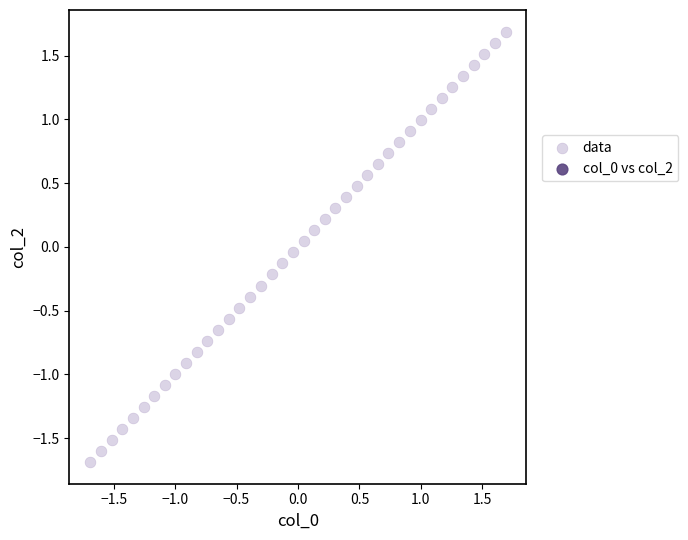

What is the range of X values (max minus min)?

3.4